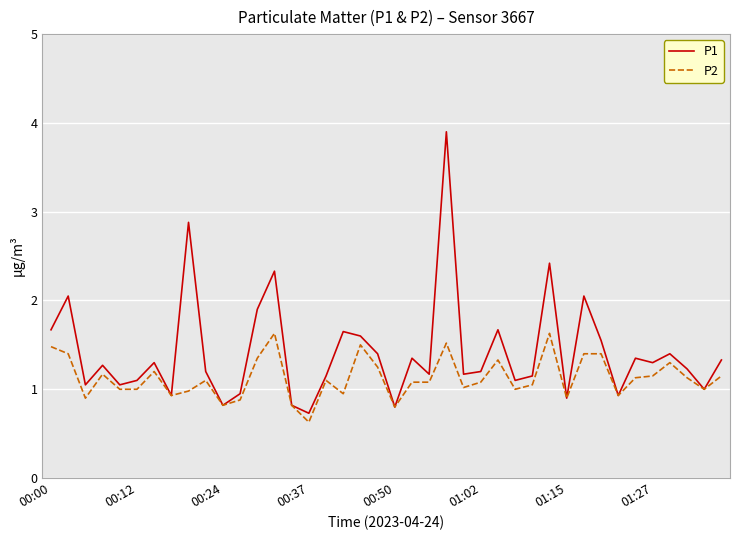

What is the difference between the maximum and minimum values in the P2 series?

1.0